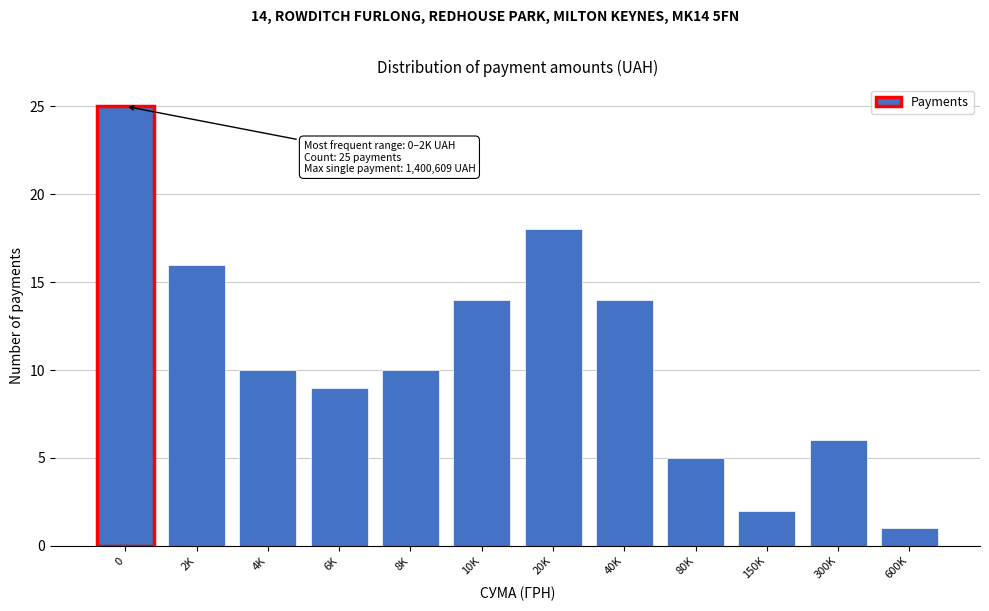

Reading left to right, what are all the values shown in this chart?

0=25	2K=16	4K=10	6K=9	8K=10	10K=14	20K=18	40K=14	80K=5	150K=2	300K=6	600K=1